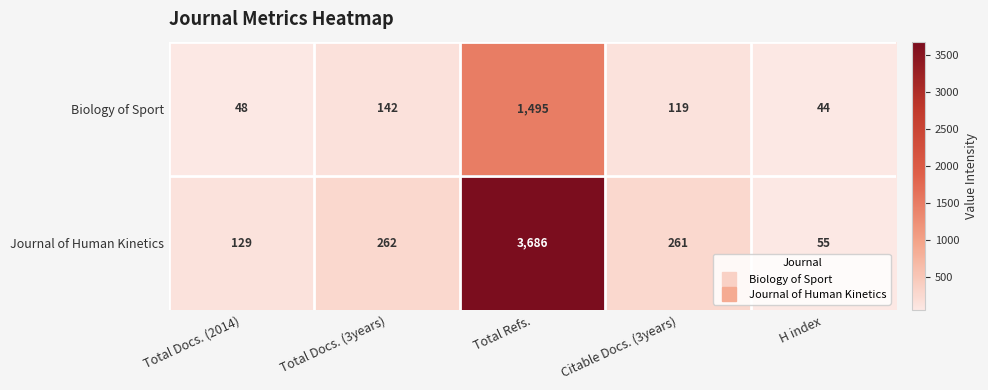

List the series in order of their peak value, lowest first.

Biology of Sport, Journal of Human Kinetics